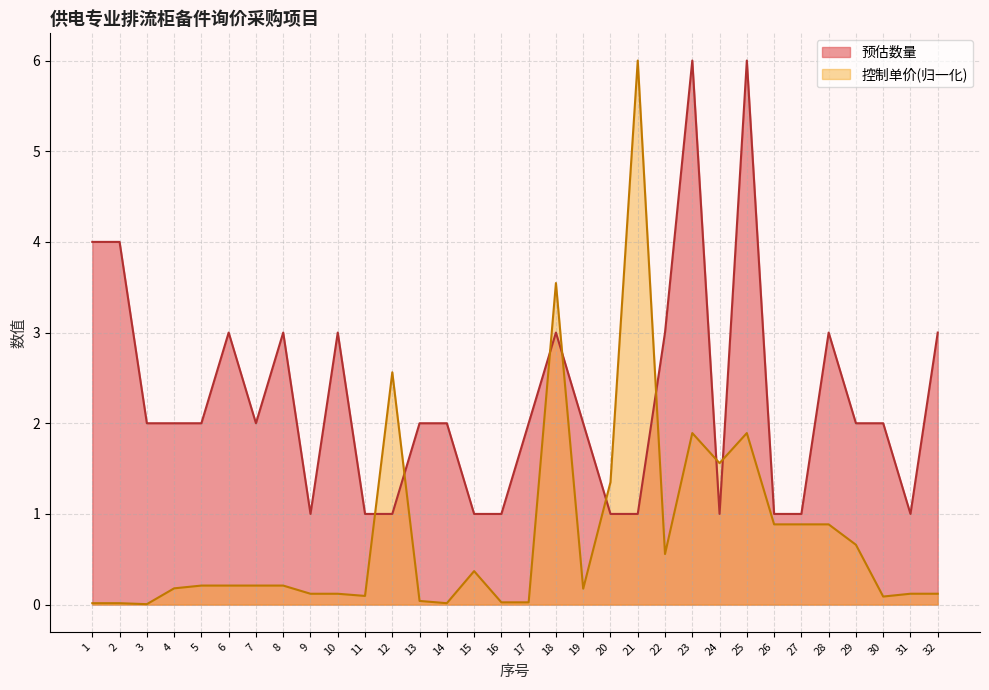

At which category does 控制单价 reach its first local peak?

12